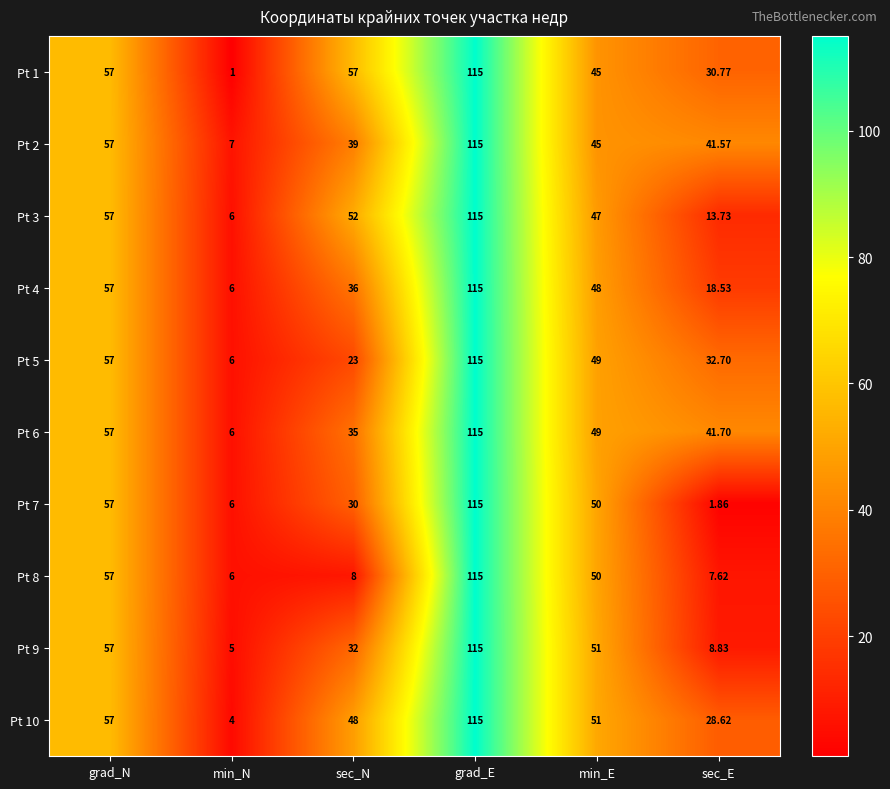

At which label does Pt 4 first exceed 48?

grad_N